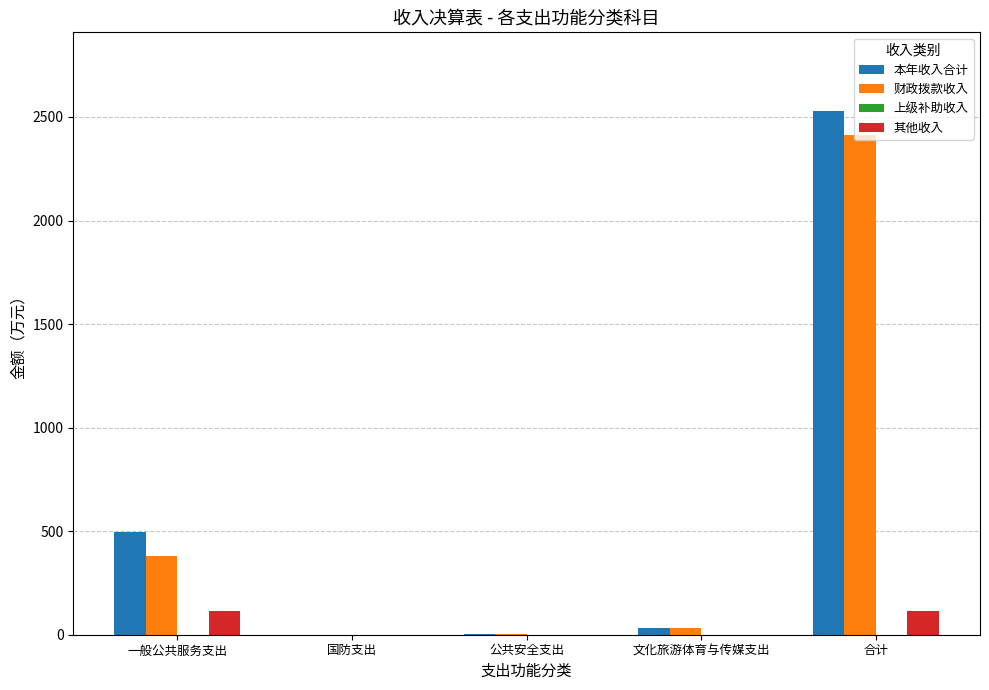

What is the highest value of the 其他收入 series?

116.7